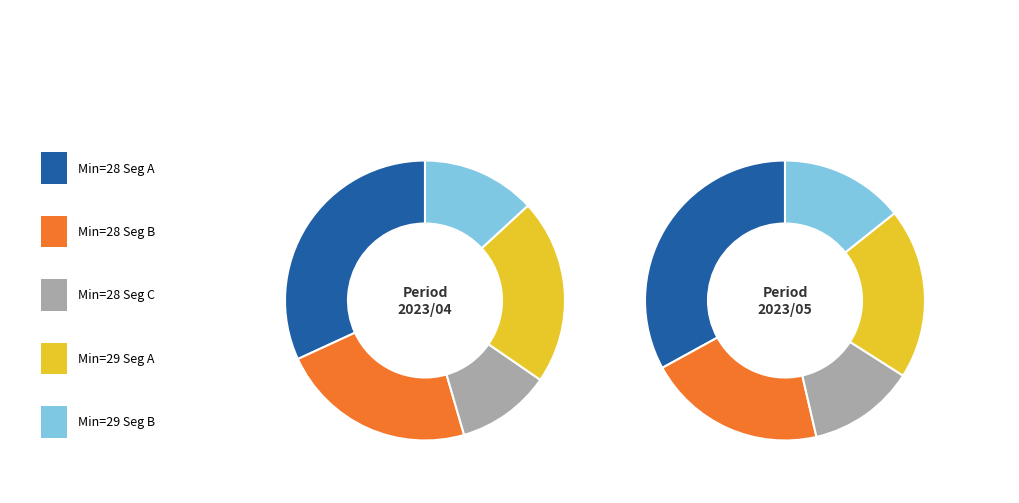

Is the sum of 29 and 29_2 greater than half?

No